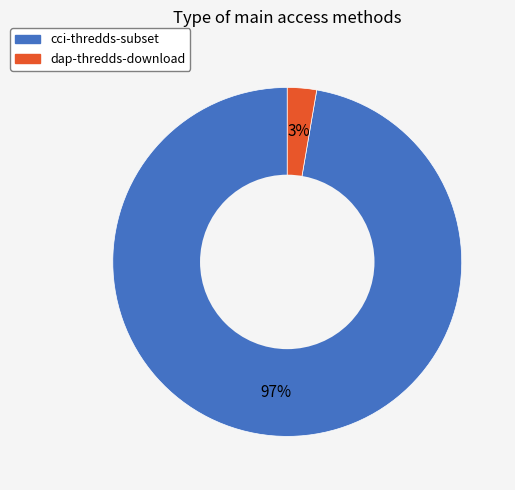

The cci-thredds-subset slice represents 97% of the pie. True or false?

True